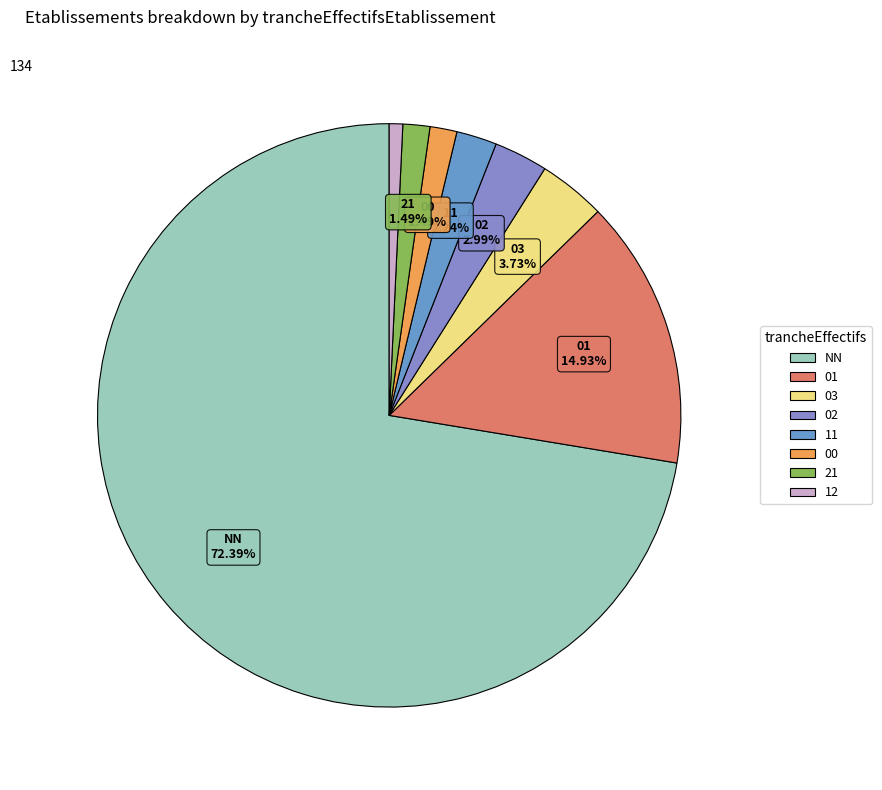

What is the smallest slice in the pie chart?

12